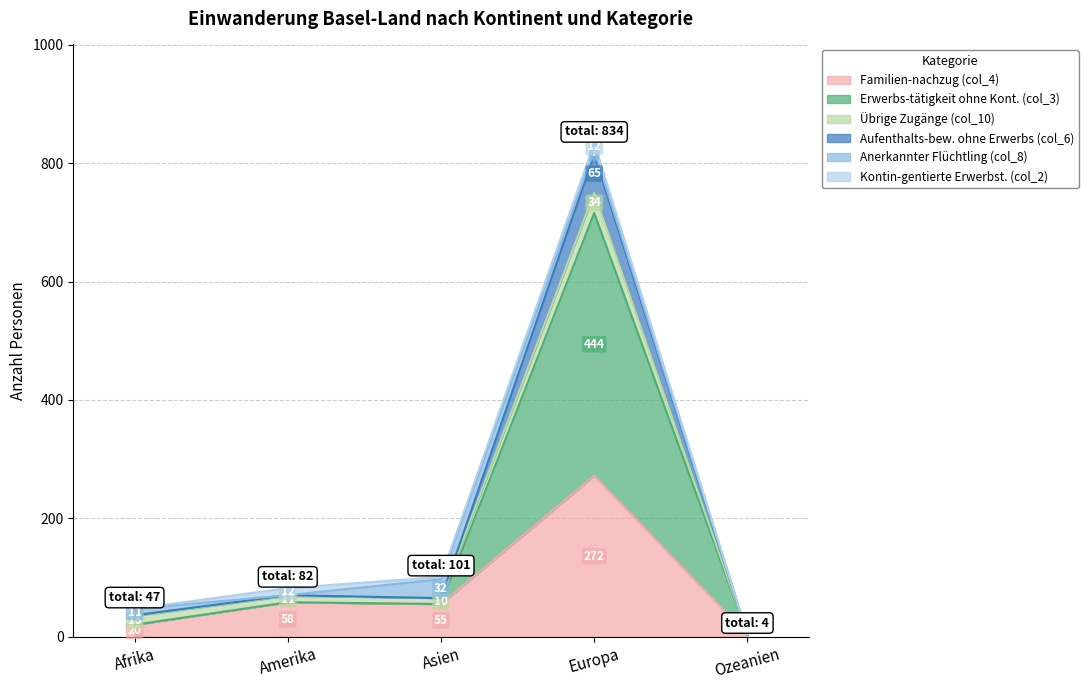

At which category is the sum across all series the highest?

Europa